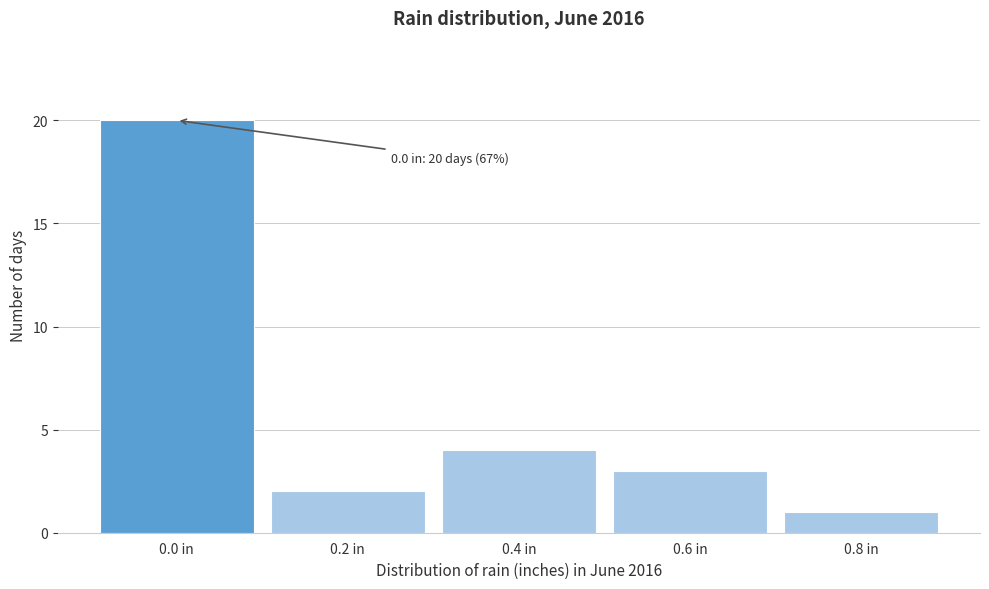

Which range on the x-axis has the tallest bar?

-0.1 to 0.1